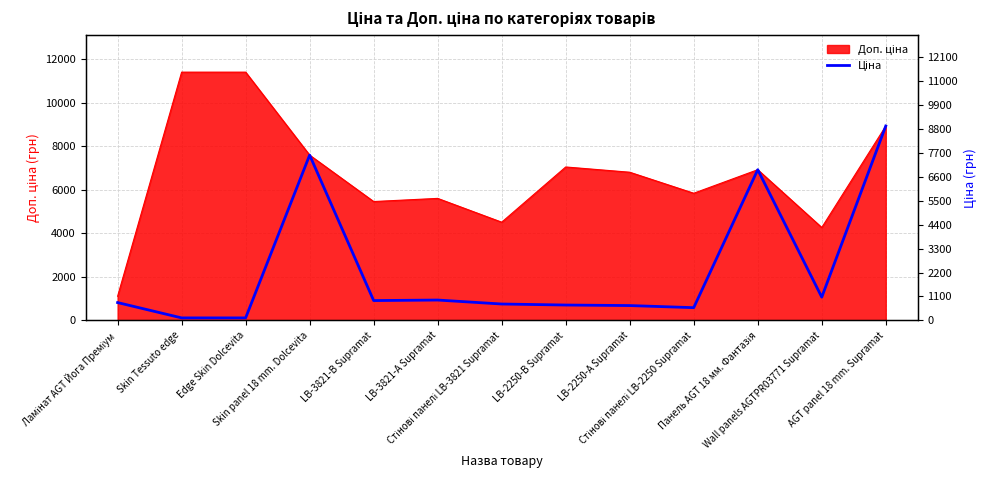

Read the value at Edge Skin Dolcevita.

114.1